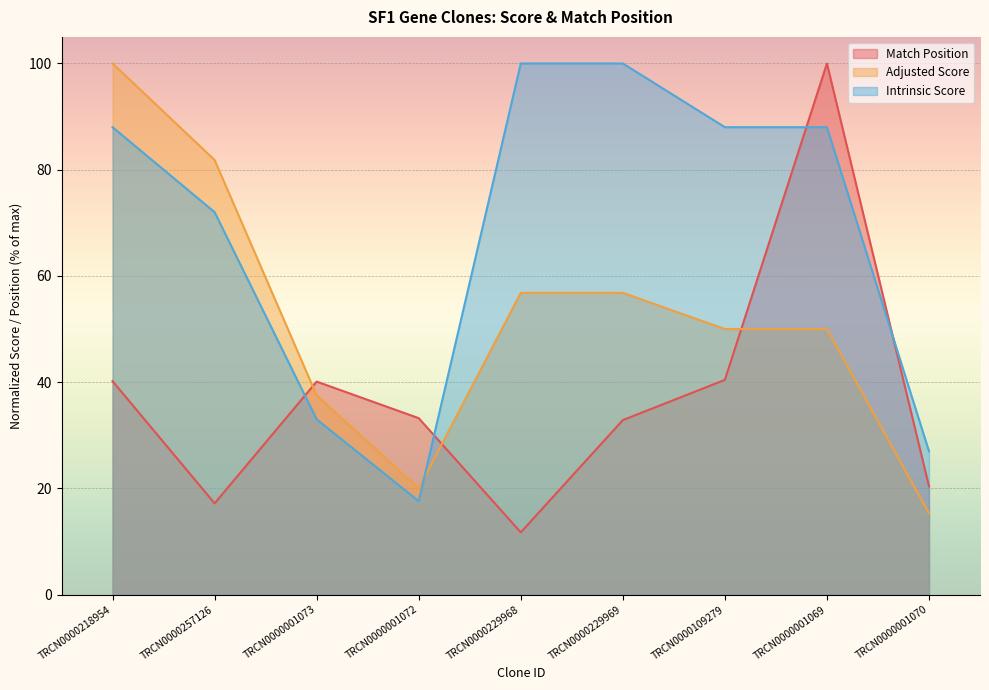

What is the lowest value of the Intrinsic Score series?

17.6